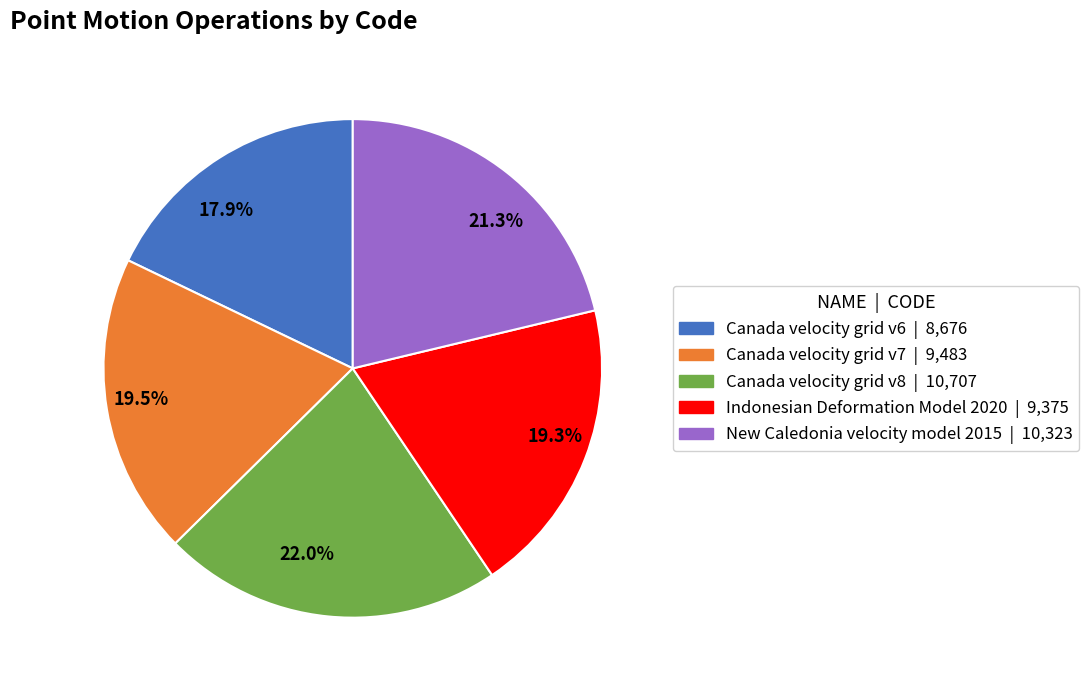

Does any single category account for the majority?

No